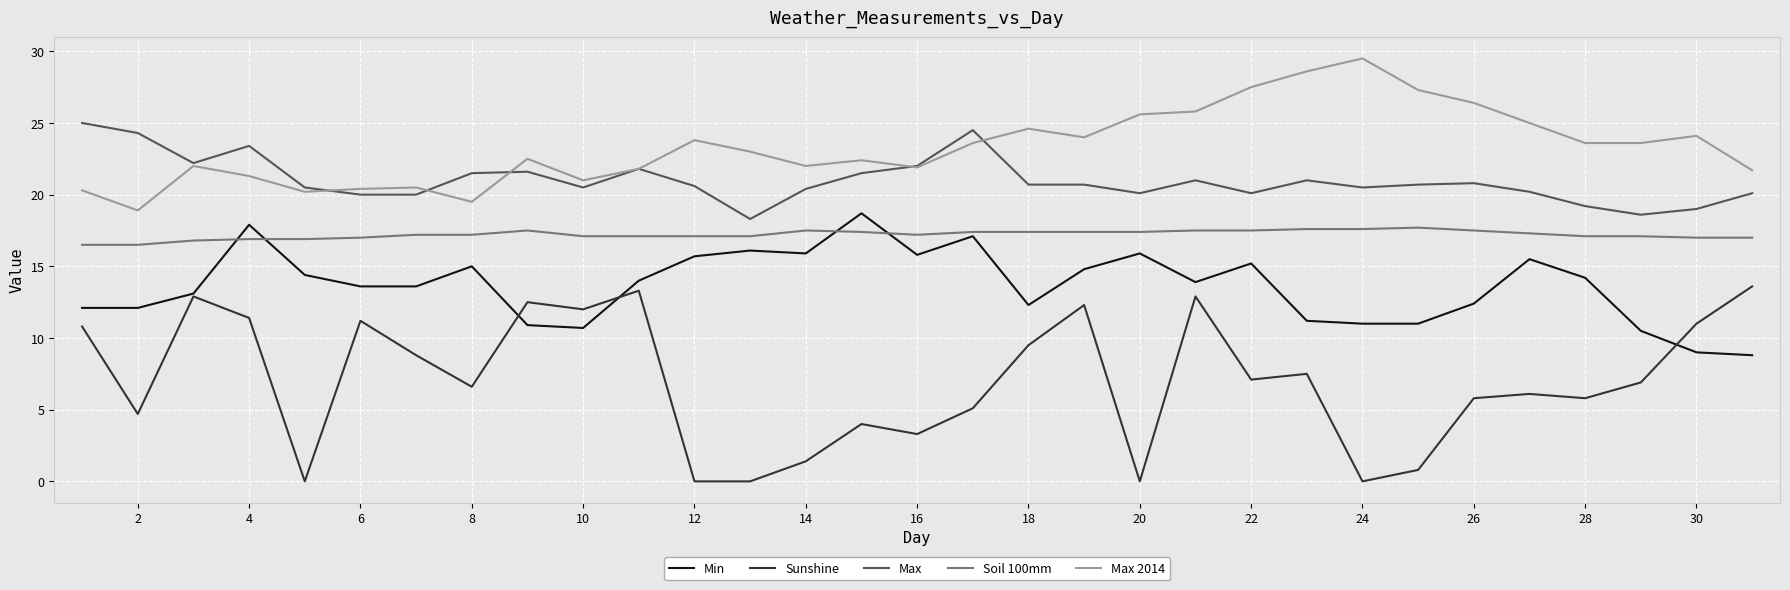

True or false: Soil 100mm and Sunshine cross at least once.

False